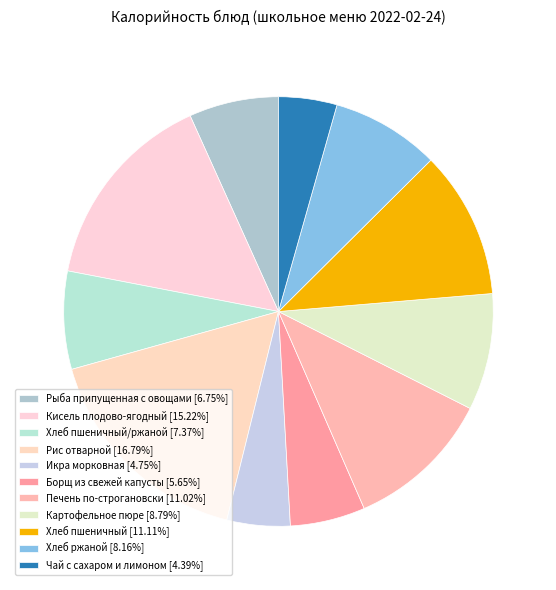

How many segments does this pie chart have?

11